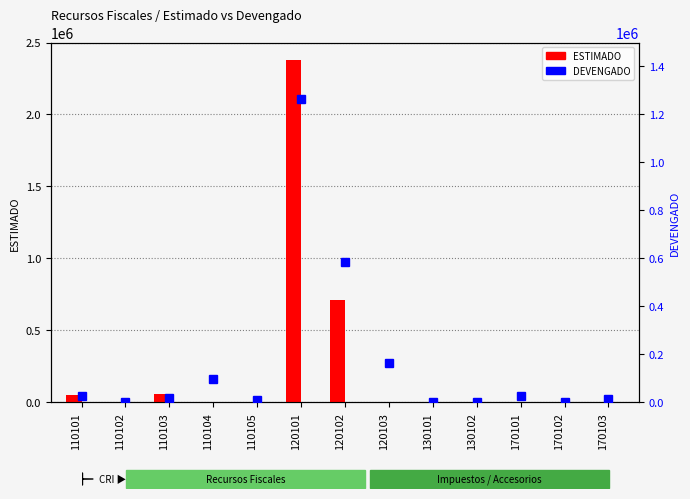

At which category is the sum across all series the highest?

120101